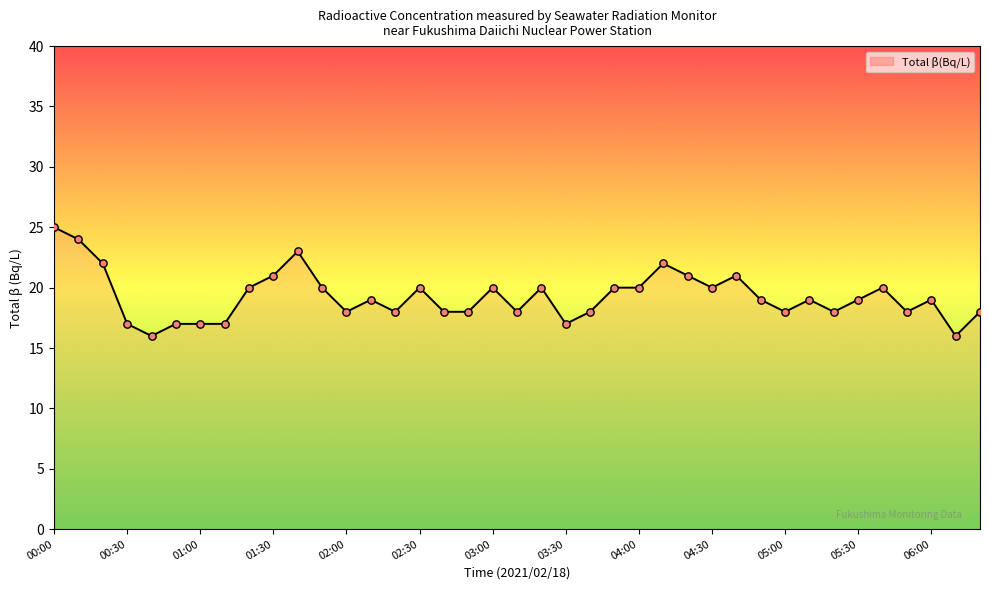

What is the difference between the maximum and minimum values?

9